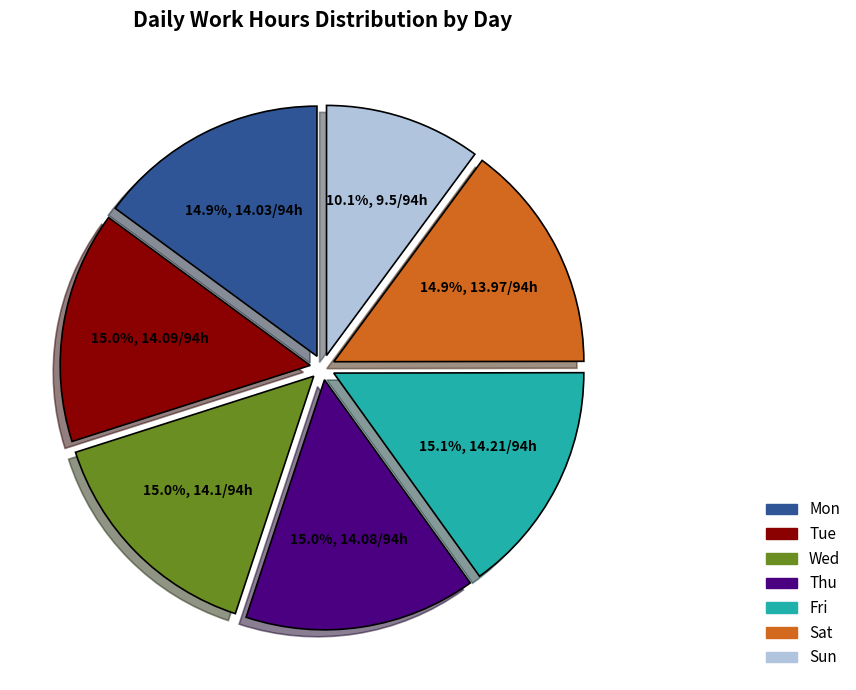

To the nearest percent, what is the combined percentage of Thu and Wed?

30%